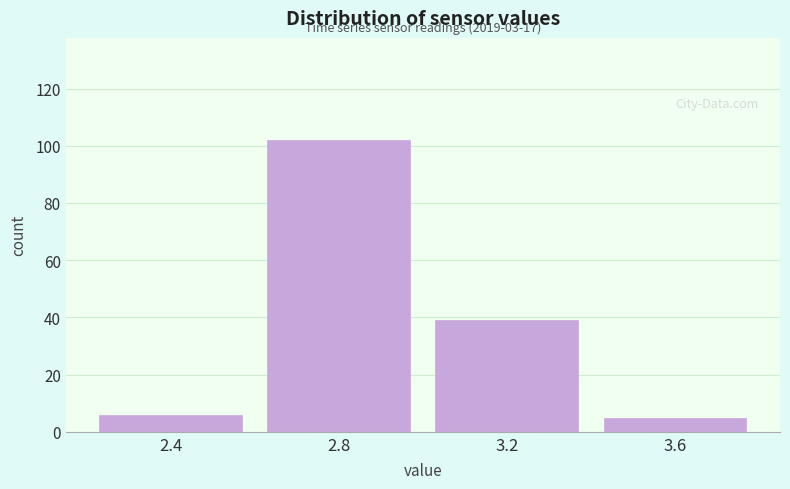

Over which range of the x-axis is the bar tallest?

2.6 to 3.0